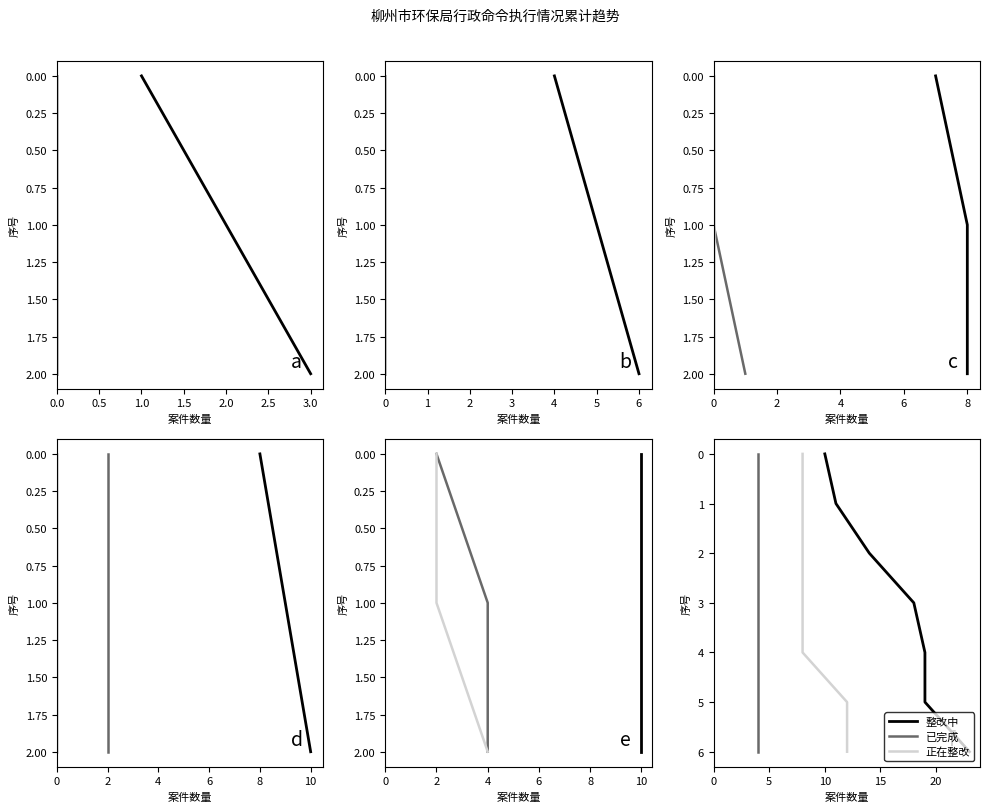

True or false: 已完成 has more than 2 interior local peaks.

False